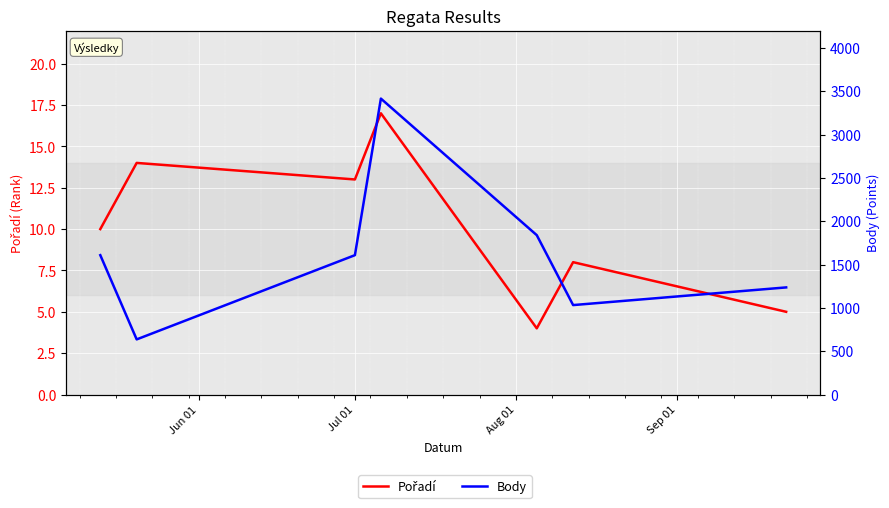

What is the smallest value displayed?

4